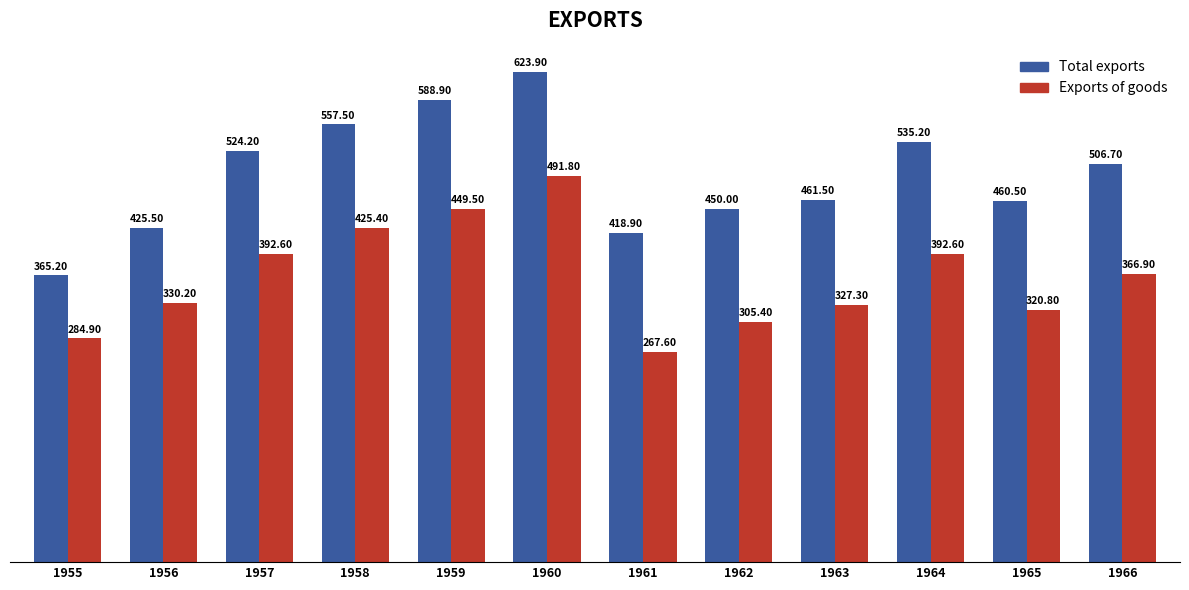

What is the average value of the Exports of goods series?

362.9